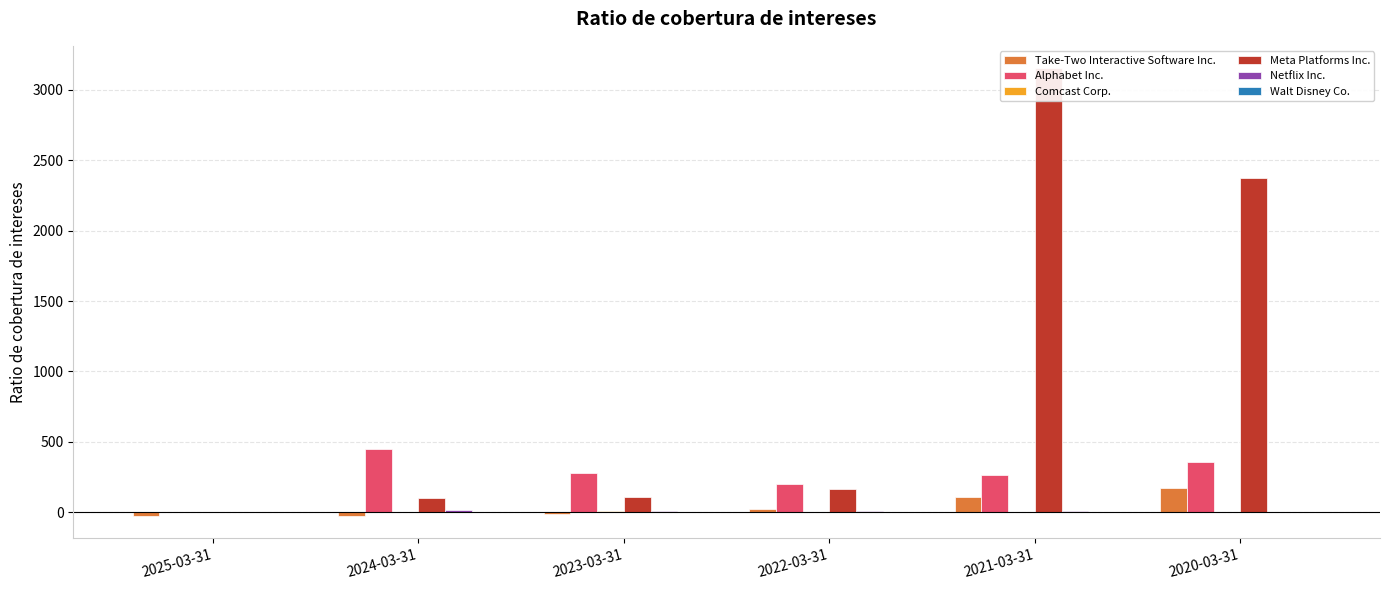

What is the label of the 4th bar from the right?

2023-03-31